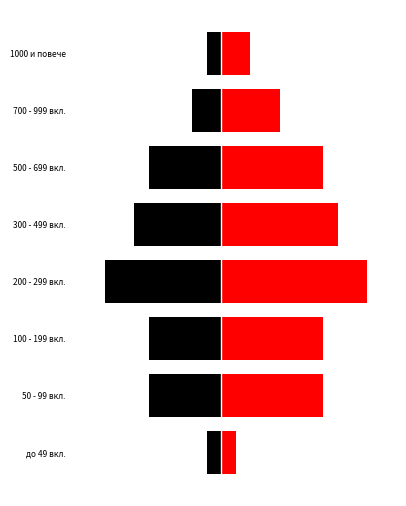

List the series in order of their peak value, lowest first.

left, right